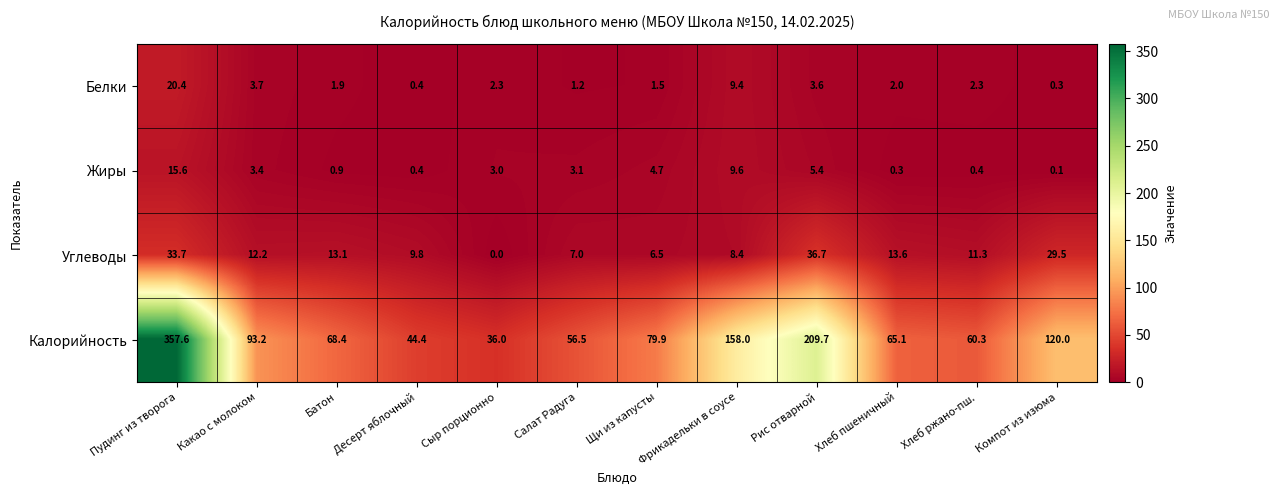

What is the maximum value shown in the chart?

357.6